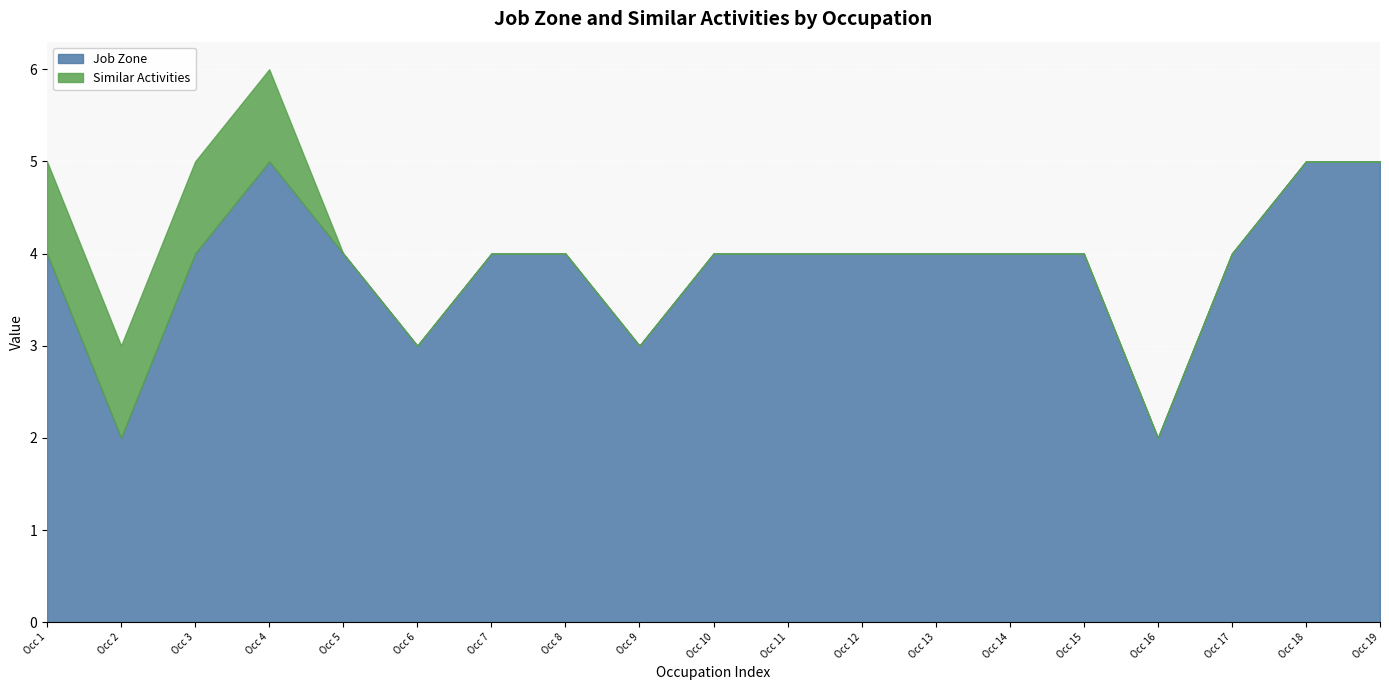

True or false: Similar Activities and Job Zone cross at least once.

False